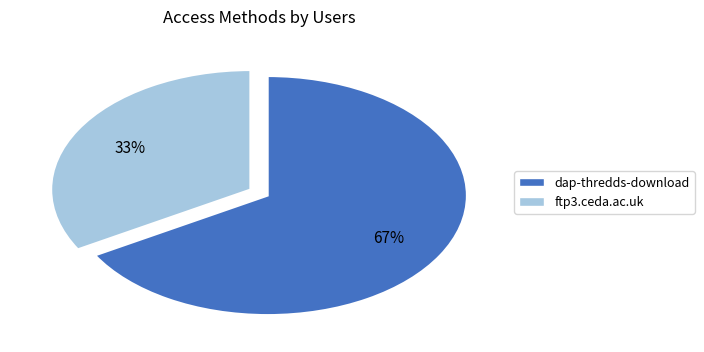

Do dap-thredds-download and ftp3.ceda.ac.uk together represent more than half of the pie?

Yes